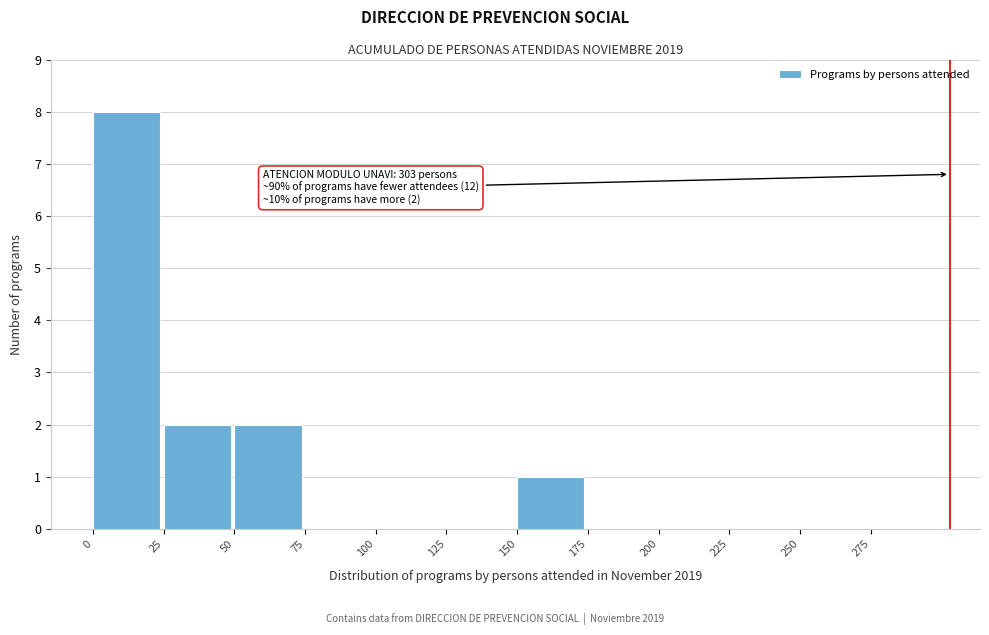

Over which range of the x-axis is the bar tallest?

0 to 25